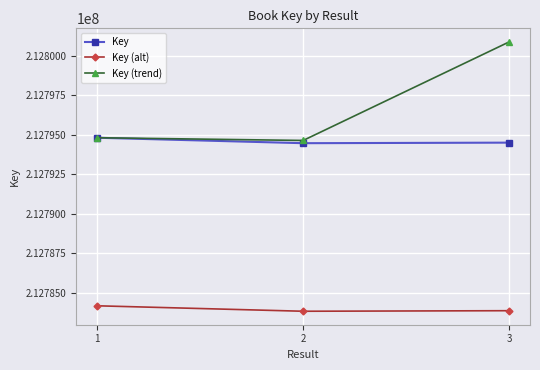

List the labels in order of Key (trend) value, largest first.

3, 1, 2